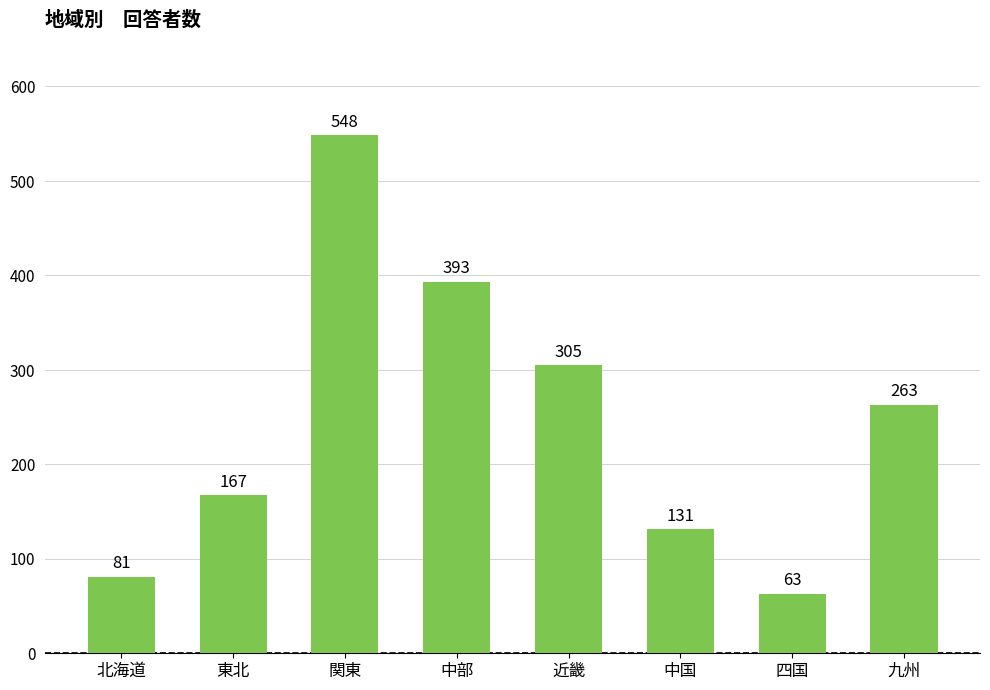

Rank the categories by value from highest to lowest.

関東, 中部, 近畿, 九州, 東北, 中国, 北海道, 四国